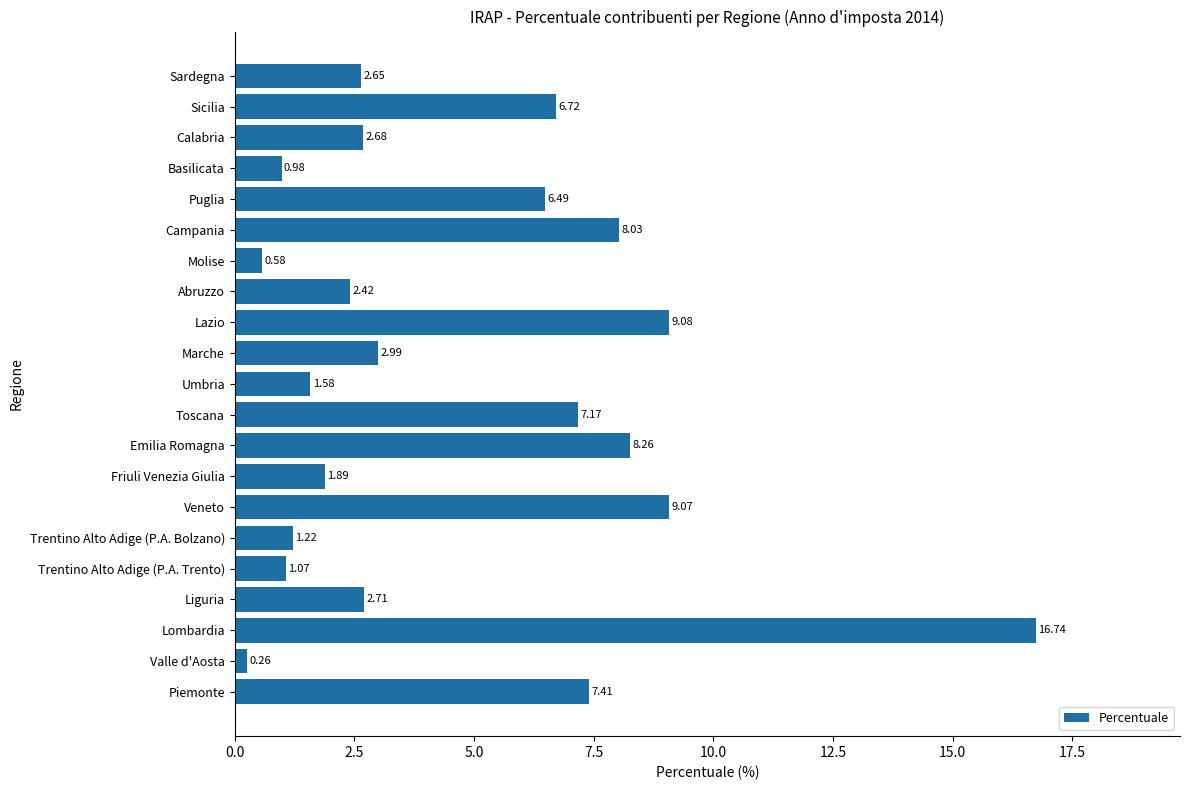

Which has a higher value, Lazio or Sardegna?

Lazio